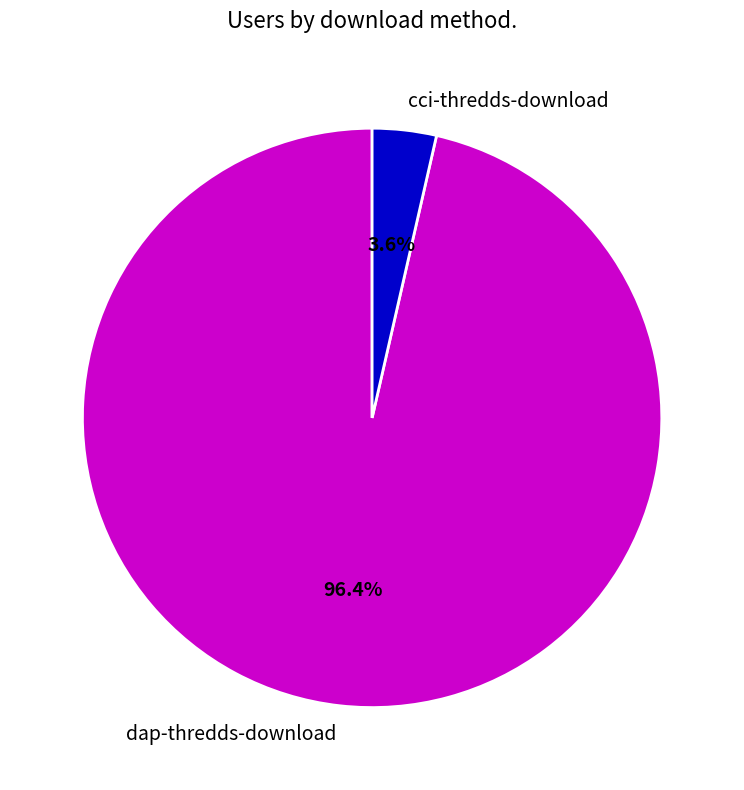

How many slices are in this pie chart?

2